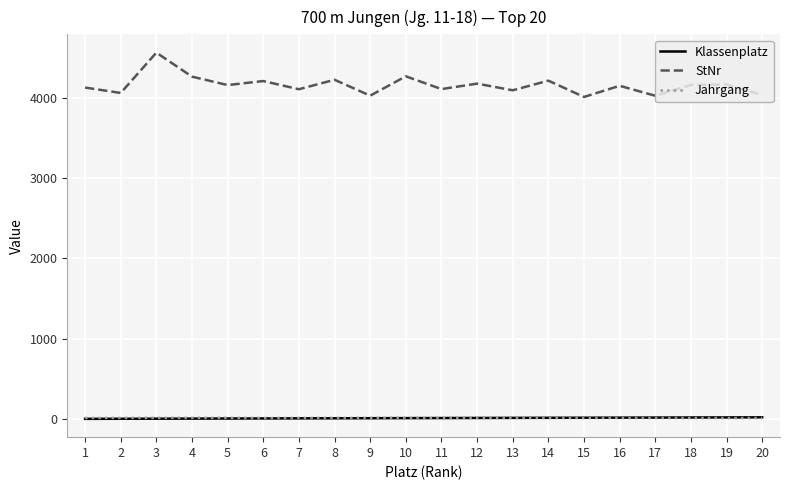

True or false: Klassenplatz and StNr cross at least once.

False